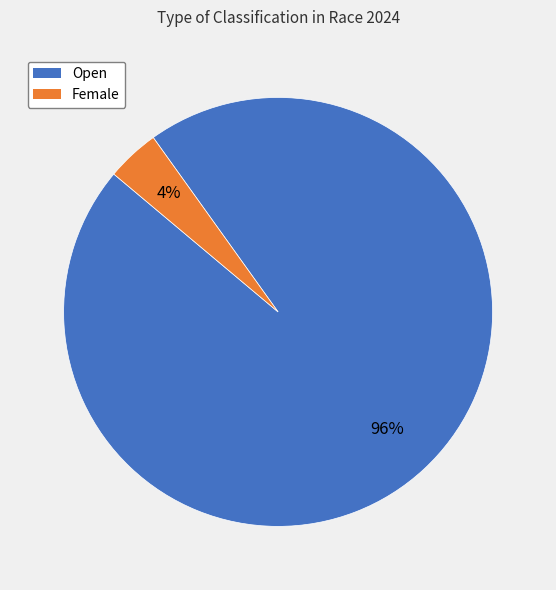

To the nearest percent, what is the average slice percentage?

50%